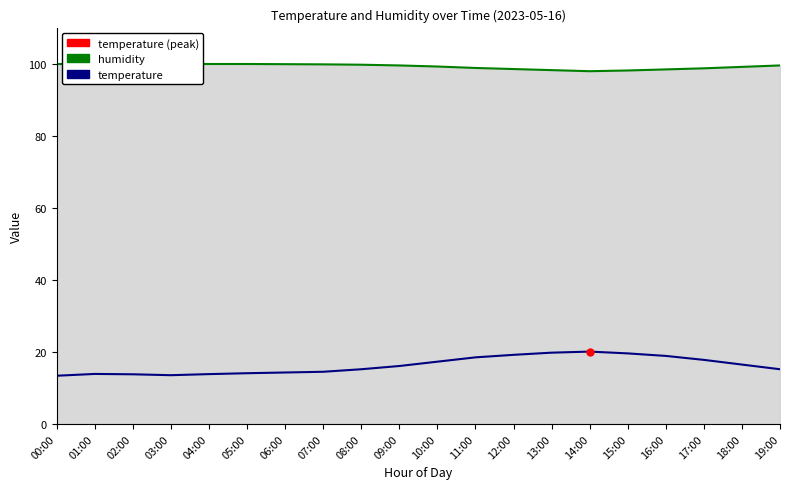

What is the difference between the second highest and second lowest values in the temperature series?

6.2